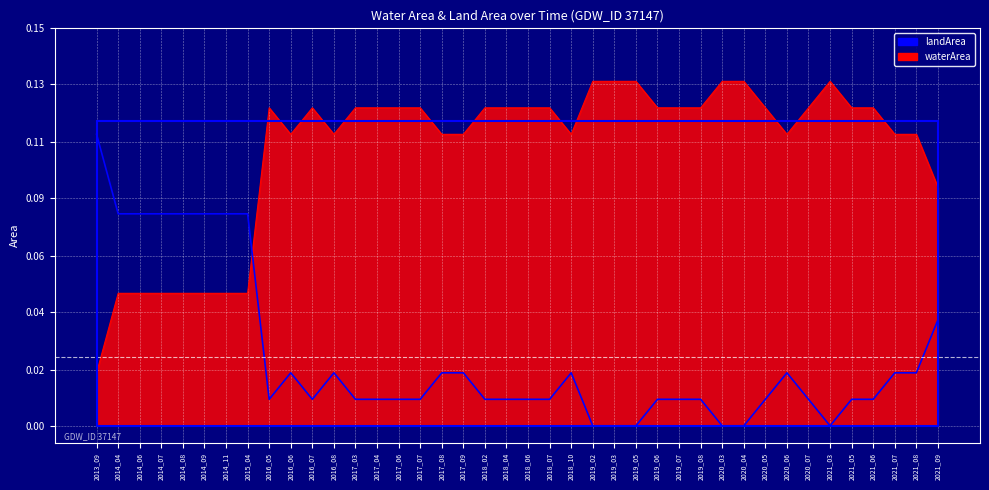

How many values in the landArea series exceed 0?

34